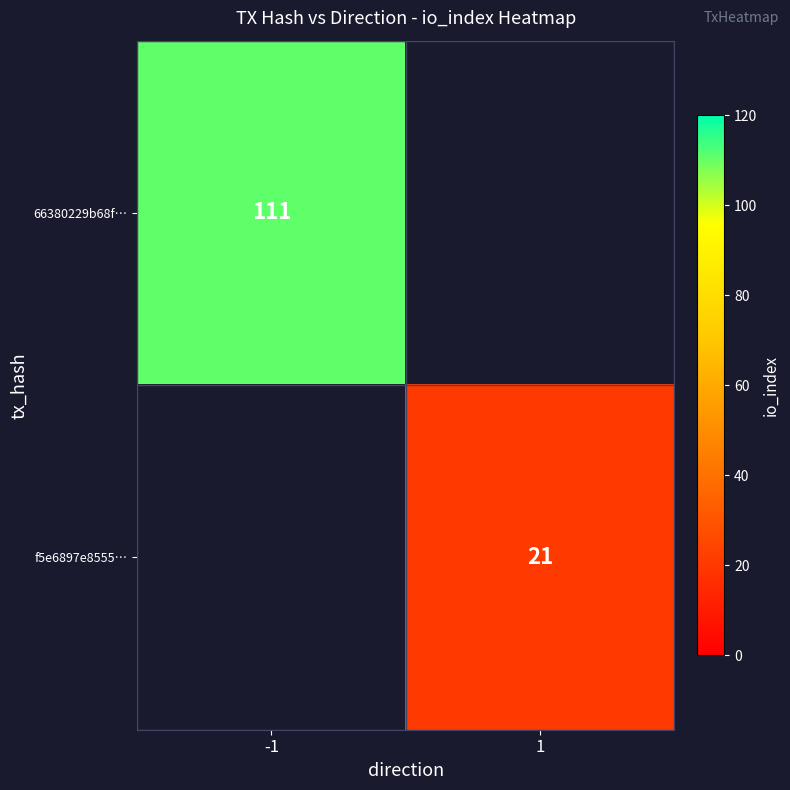

Count the number of data series in this chart.

2